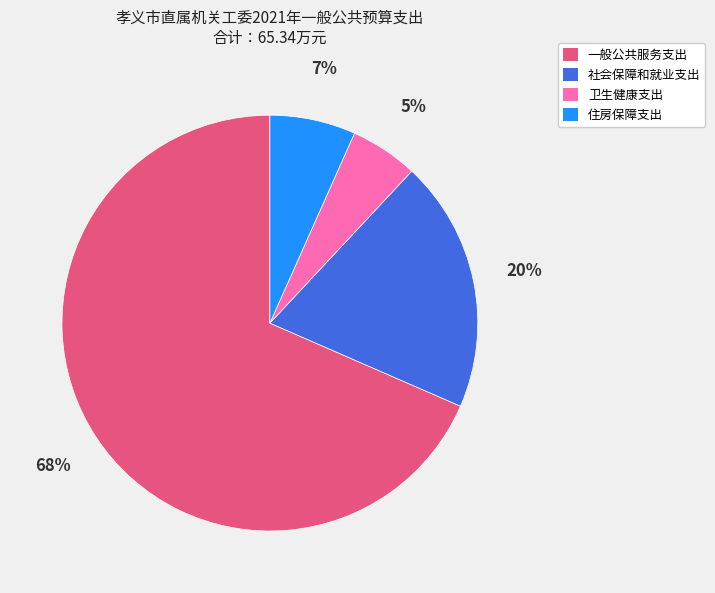

Between 住房保障支出 and 社会保障和就业支出, which is larger?

社会保障和就业支出